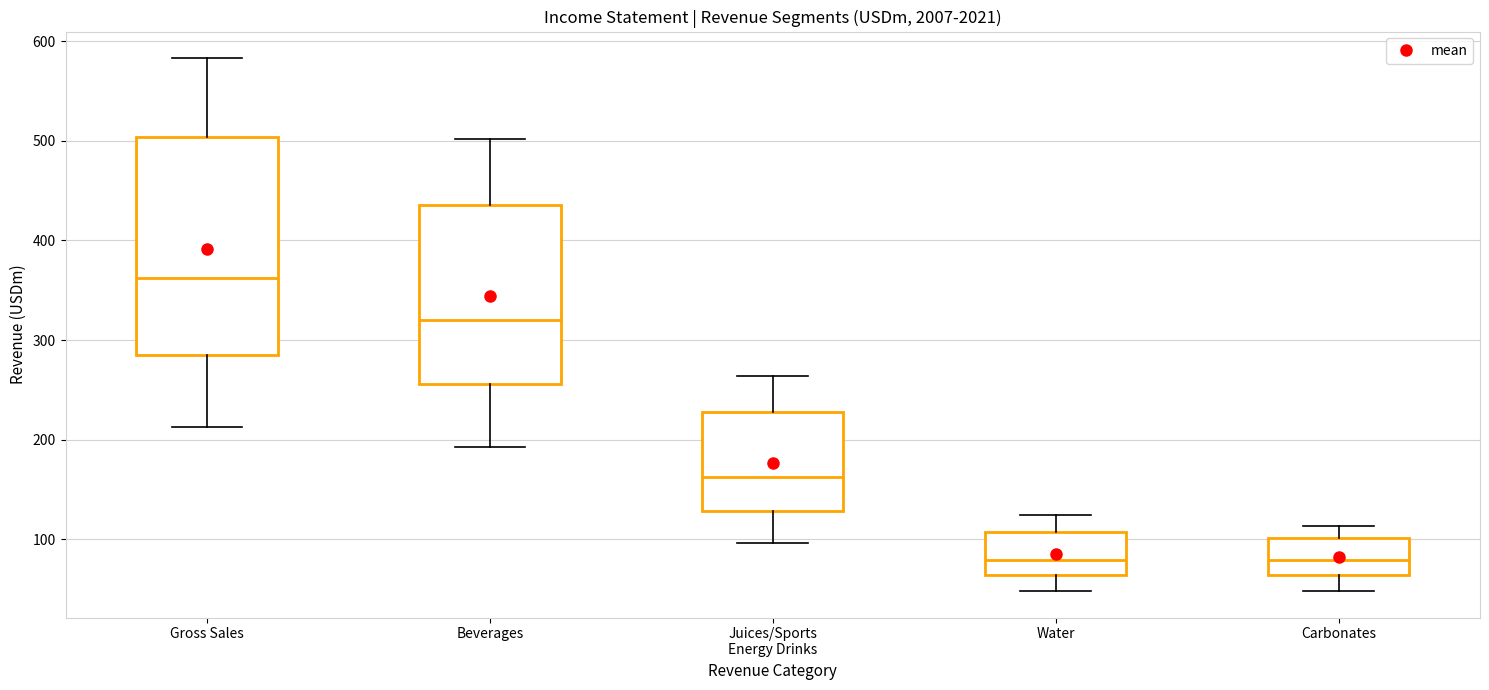

Where is the lower edge of the box for Carbonates on the y-axis? The values are not printed on the chart, so give them approximately, as read against the axis.

60